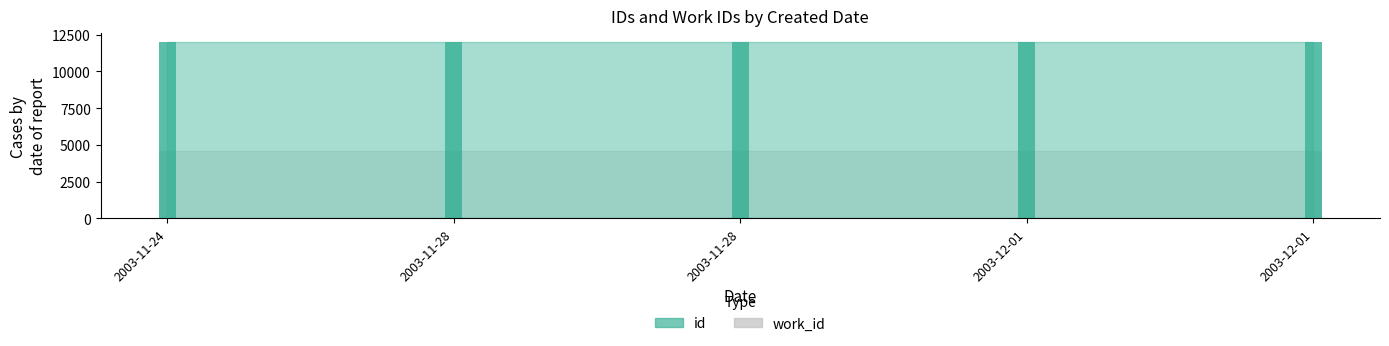

Reading left to right, what are all the values shown in this chart?

id: 11993	11996	11997	12000	12004
work_id: 4566	4566	4566	4566	4566